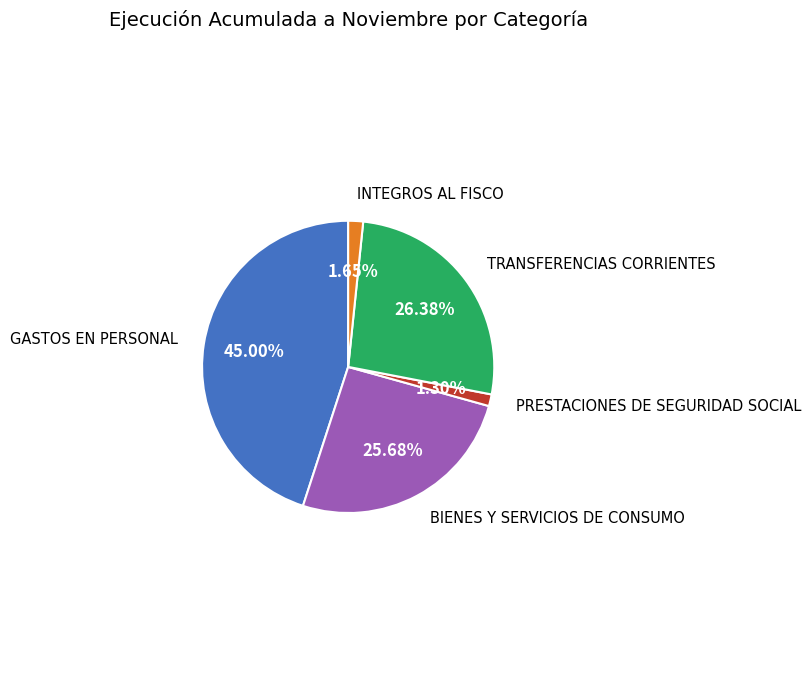

Is there a majority slice in this chart?

No